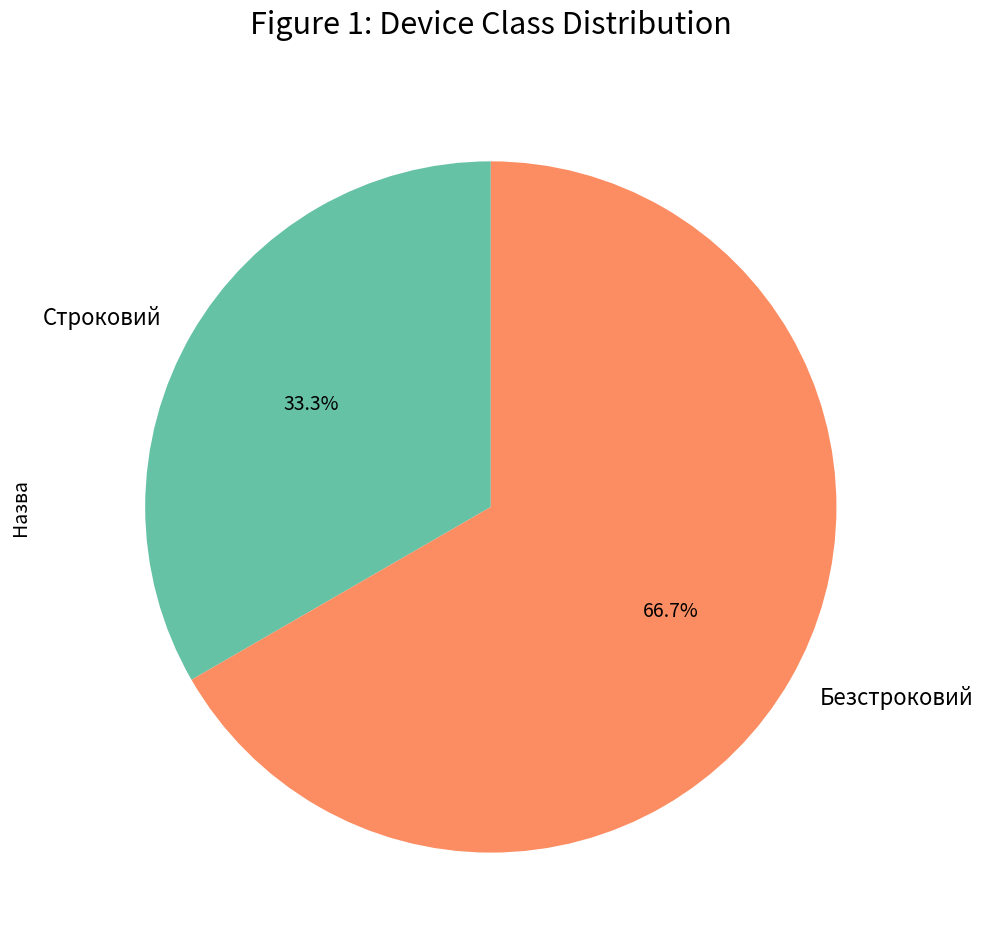

What is the smallest slice in the pie chart?

Строковий